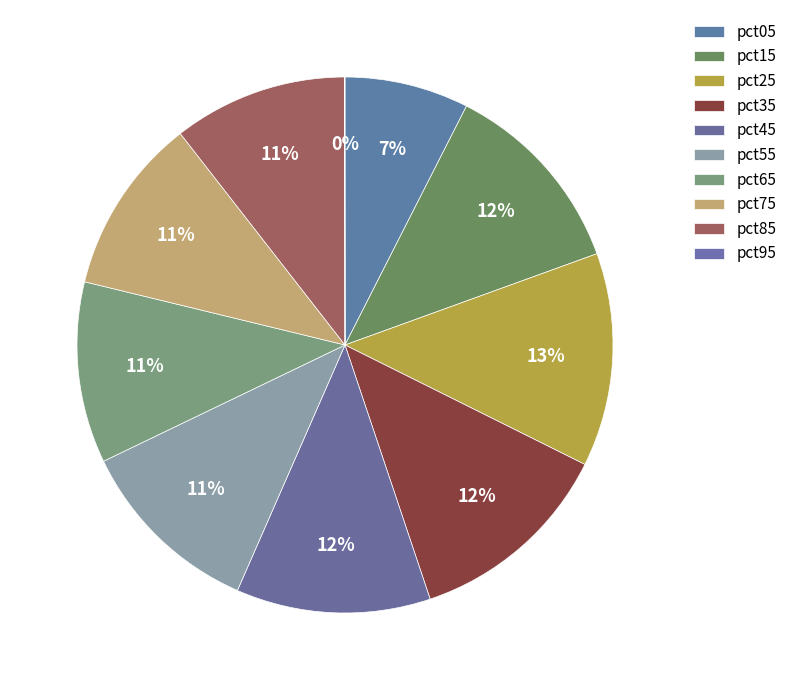

Combined, what portion of the pie is pct65 and pct05?

18.4%